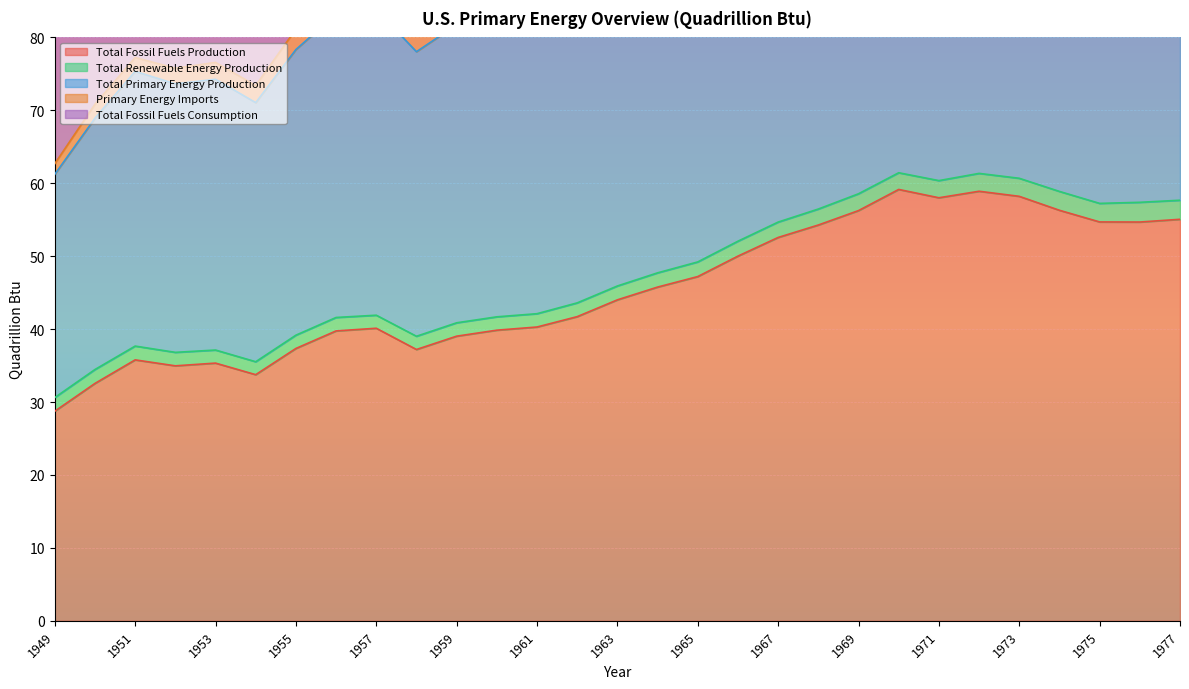

What is the minimum value for Total Fossil Fuels Production?

28.7